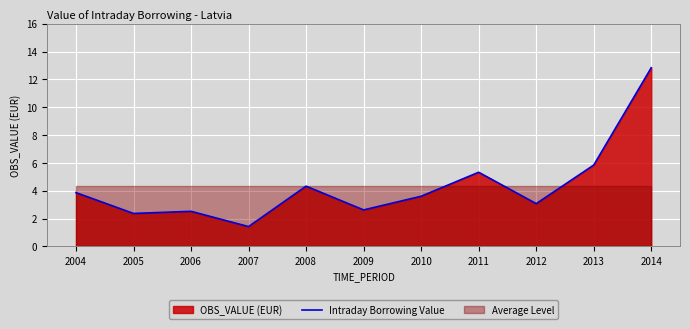

What is the maximum value shown in the chart?

12.8